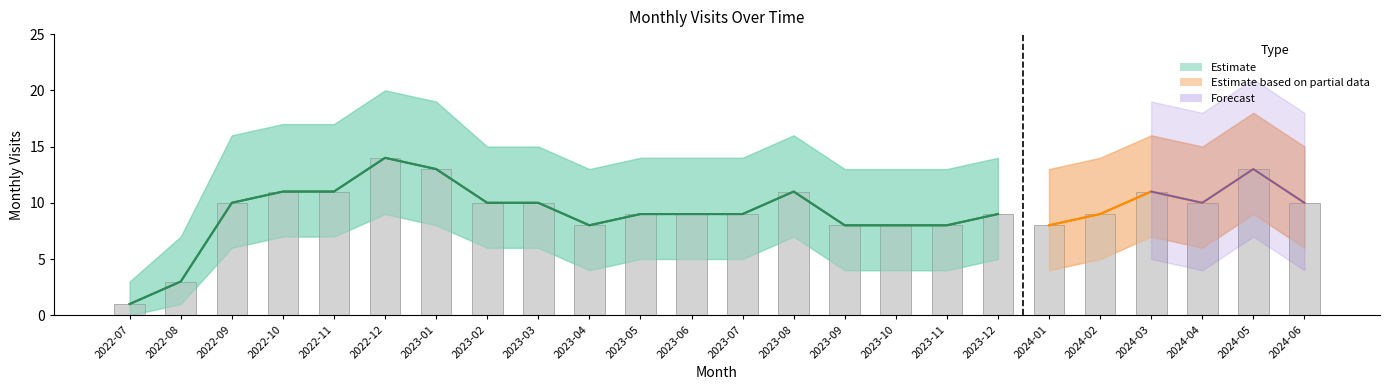

What is the spread (max minus min) of values at 2023-09?

9